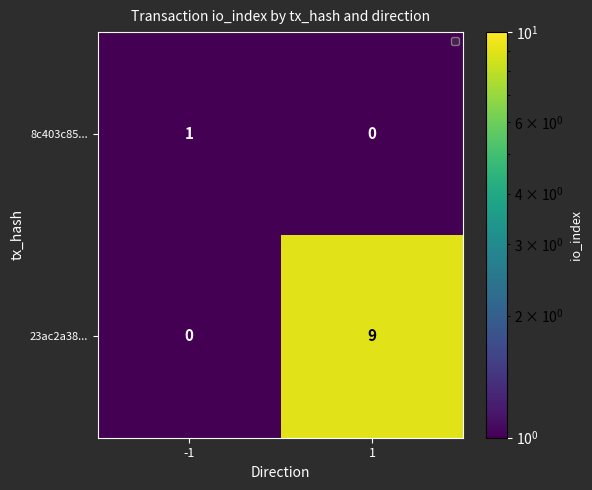

Is it true that 23ac2a38... equals 9.0 at 1?

True